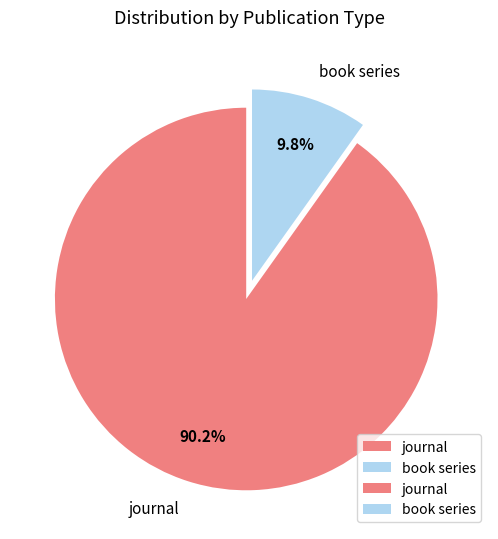

To the nearest percent, what is the average slice percentage?

50%